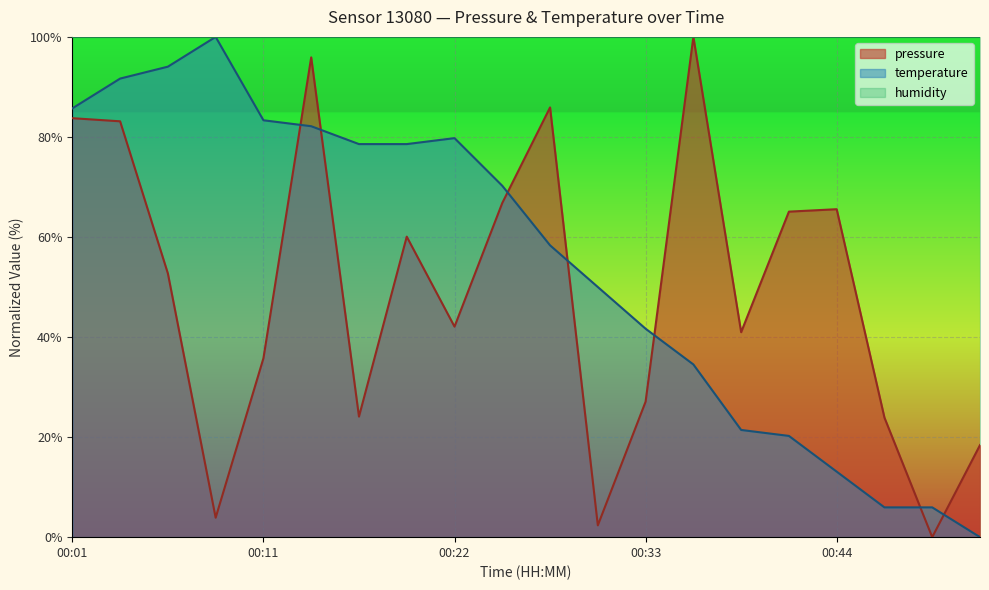

Does the chart display data point markers on the line(s)?

No